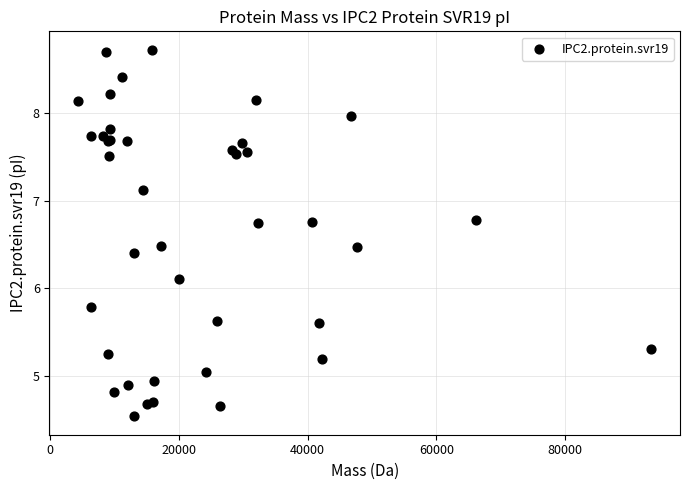

What Y value in the scatter plot is closest to 6?

6.1